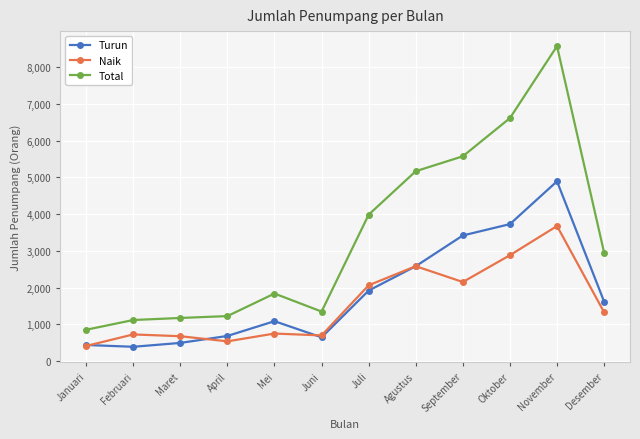

What is the approximate value of Naik at Maret, to the nearest 10?

680